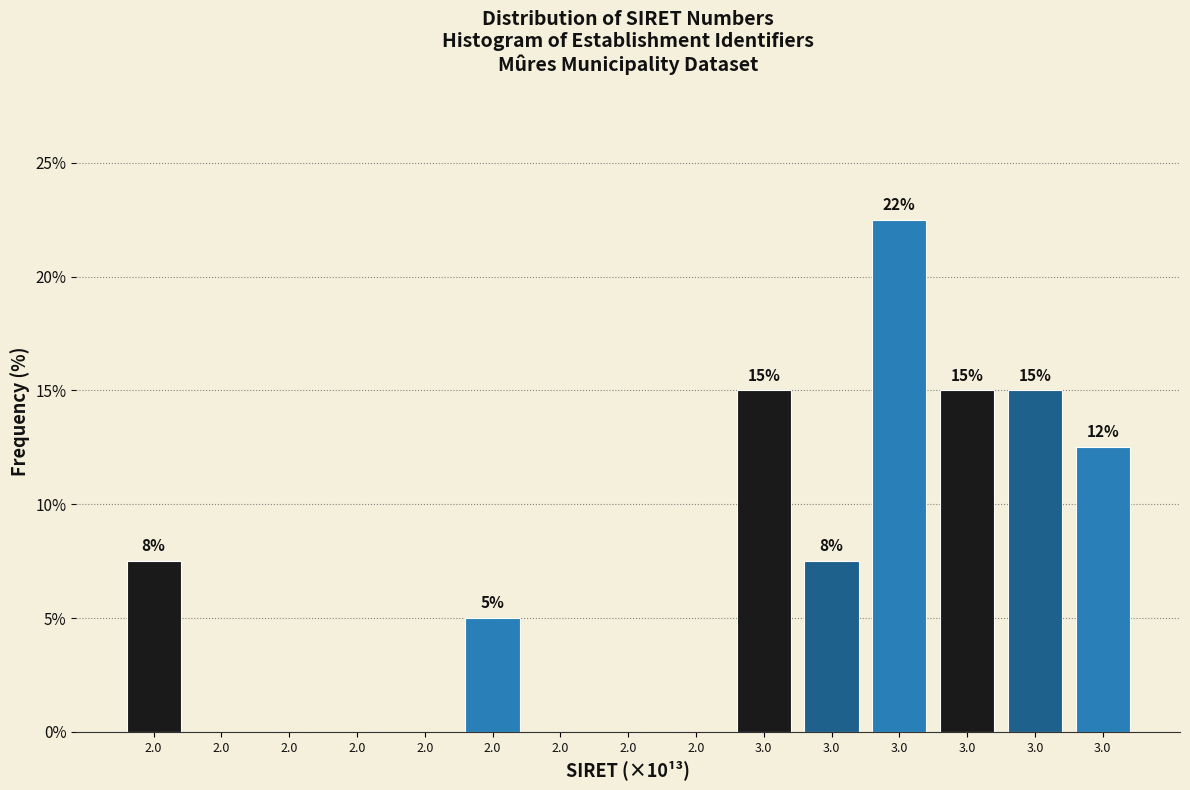

How many values are above zero?

8